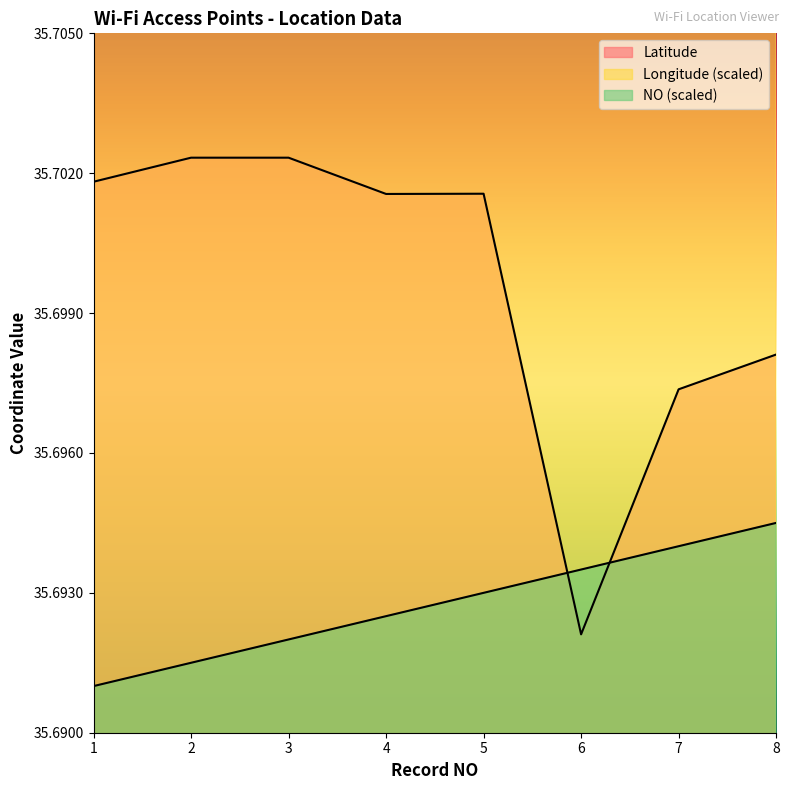

True or false: NO and Longitude cross at least once.

False